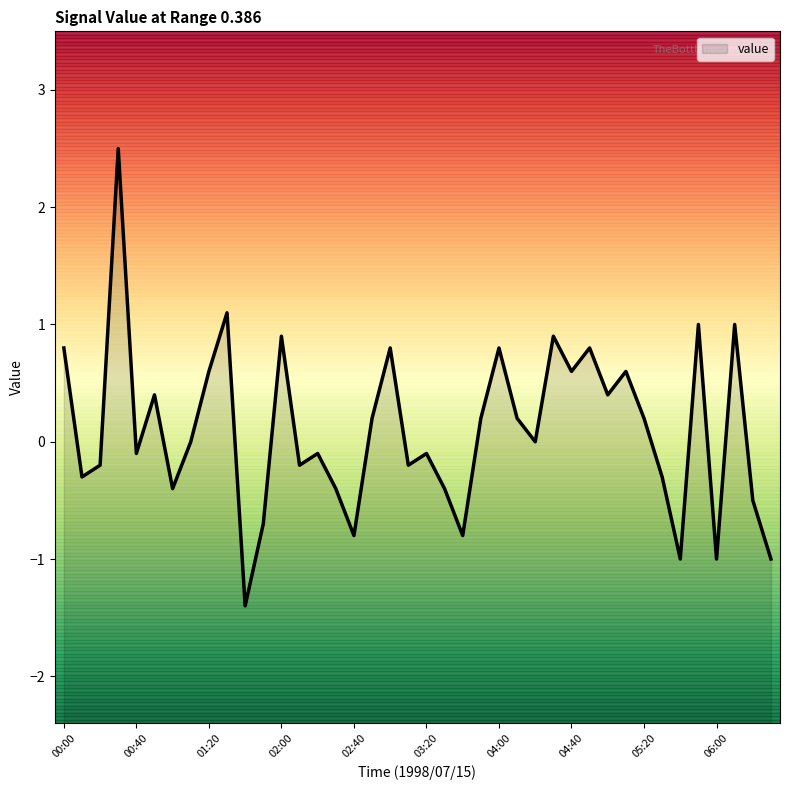

How many interior local peaks (higher than both neighbors) does the data have?

13